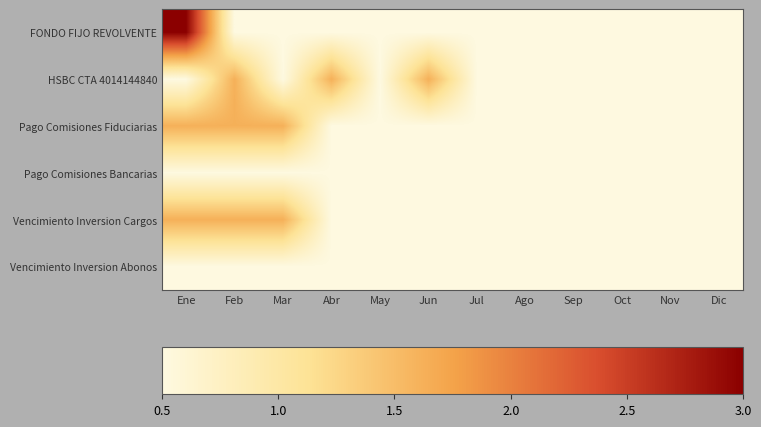

Reading right to left, list all the values displayed in this chart.

FONDO FIJO REVOLVENTE: Dic=0.5	Nov=0.5	Oct=0.5	Sep=0.5	Ago=0.5	Jul=0.5	Jun=0.5	May=0.5	Abr=0.5	Mar=0.5	Feb=0.5	Ene=3.0
HSBC CTA 4014144840: Dic=0.5	Nov=0.5	Oct=0.5	Sep=0.5	Ago=0.5	Jul=0.5	Jun=1.6	May=0.5	Abr=1.6	Mar=0.5	Feb=1.6	Ene=0.5
Pago Comisiones Fiduciarias: Dic=0.5	Nov=0.5	Oct=0.5	Sep=0.5	Ago=0.5	Jul=0.5	Jun=0.5	May=0.5	Abr=0.5	Mar=1.6	Feb=1.6	Ene=1.6
Pago Comisiones Bancarias: Dic=0.5	Nov=0.5	Oct=0.5	Sep=0.5	Ago=0.5	Jul=0.5	Jun=0.5	May=0.5	Abr=0.5	Mar=0.5	Feb=0.5	Ene=0.5
Vencimiento Inversion Cargos: Dic=0.5	Nov=0.5	Oct=0.5	Sep=0.5	Ago=0.5	Jul=0.5	Jun=0.5	May=0.5	Abr=0.5	Mar=1.6	Feb=1.6	Ene=1.6
Vencimiento Inversion Abonos: Dic=0.5	Nov=0.5	Oct=0.5	Sep=0.5	Ago=0.5	Jul=0.5	Jun=0.5	May=0.5	Abr=0.5	Mar=0.5	Feb=0.5	Ene=0.5